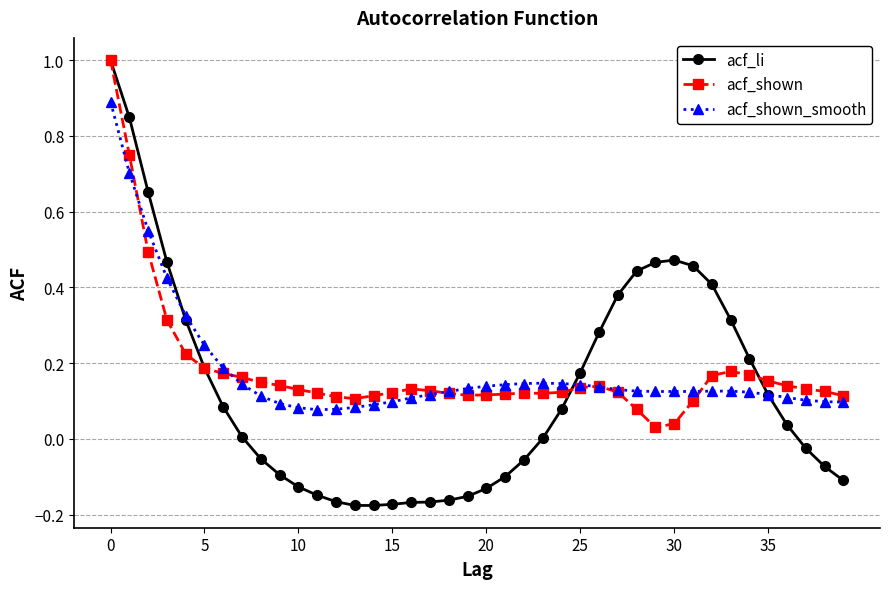

True or false: acf_li and acf_shown_smooth intersect in this chart.

True